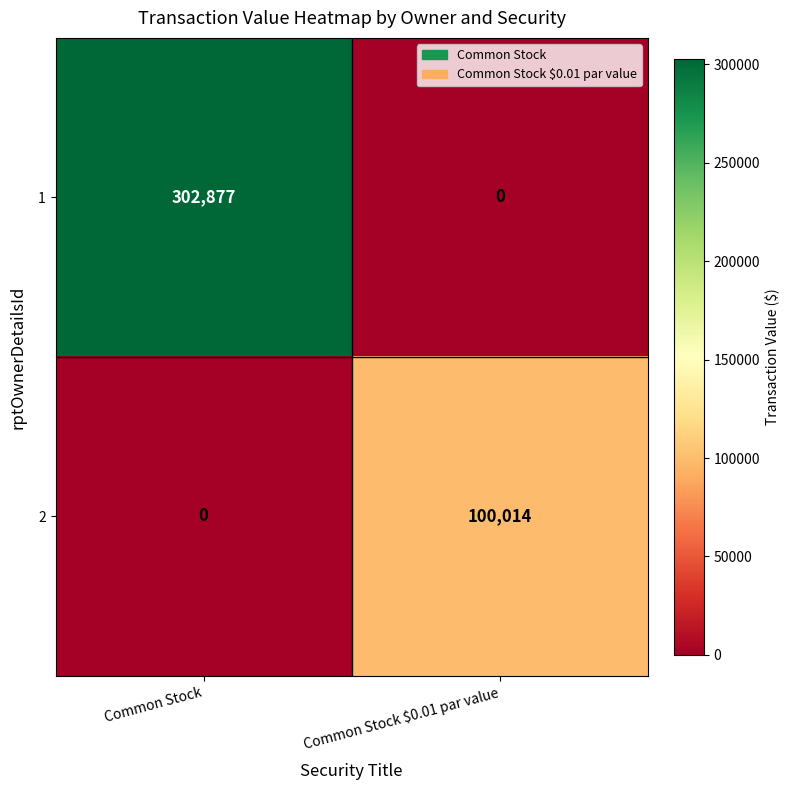

Between Common Stock and Common Stock $0.01 par value, which series saw the biggest shift?

1